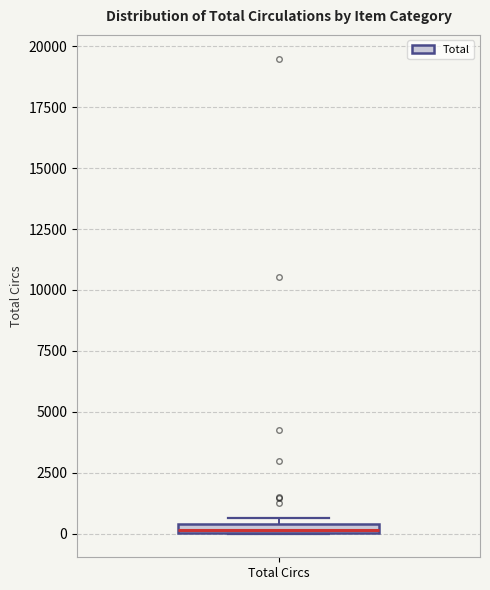

Where is the lower edge of the box for Total Circs on the y-axis? The values are not printed on the chart, so give them approximately, as read against the axis.

0